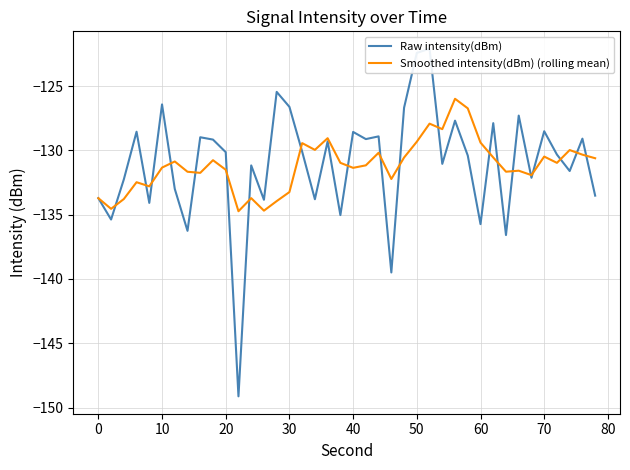

What is the minimum value for Smoothed intensity(dBm) (rolling mean)?

-134.7